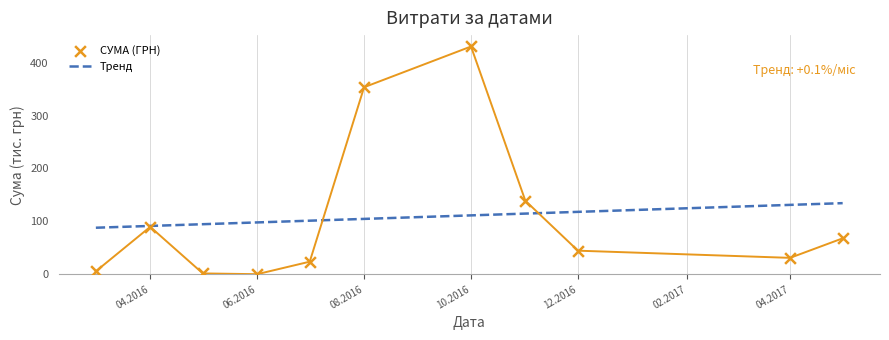

Which series reaches the maximum Y coordinate?

СУМА (ГРН)